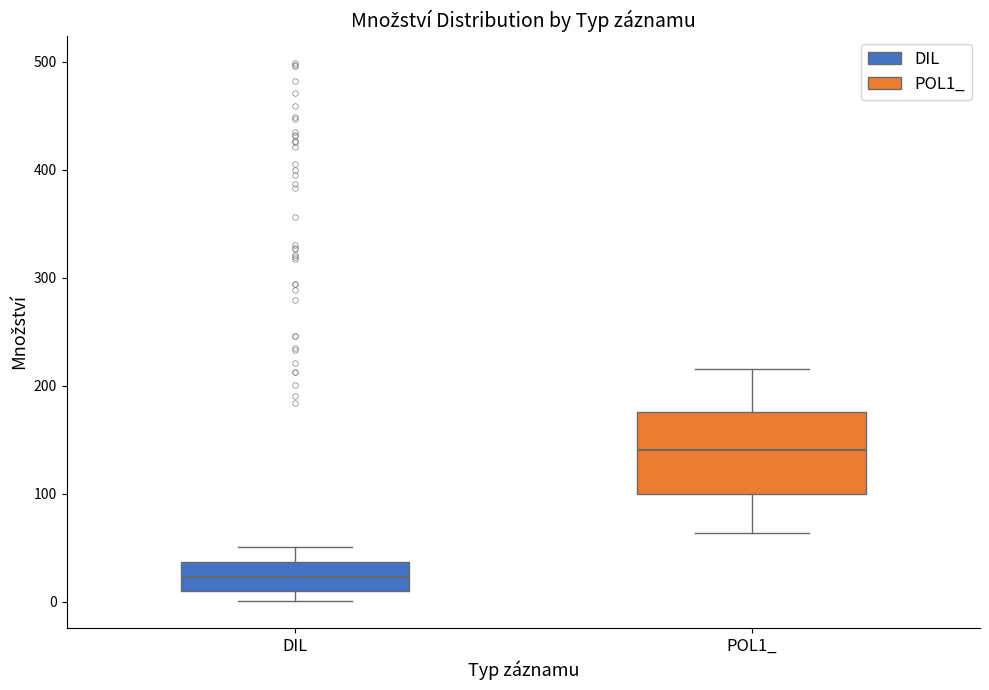

Reading left to right, read every box against the y-axis: the position of its median line, the range the box covers, and the ends of its whiskers. The values are not printed on the chart, so give them approximately, as read against the axis.

DIL: median 20, box 10 to 40, whiskers 0 to 50
POL1_: median 140, box 100 to 180, whiskers 60 to 220